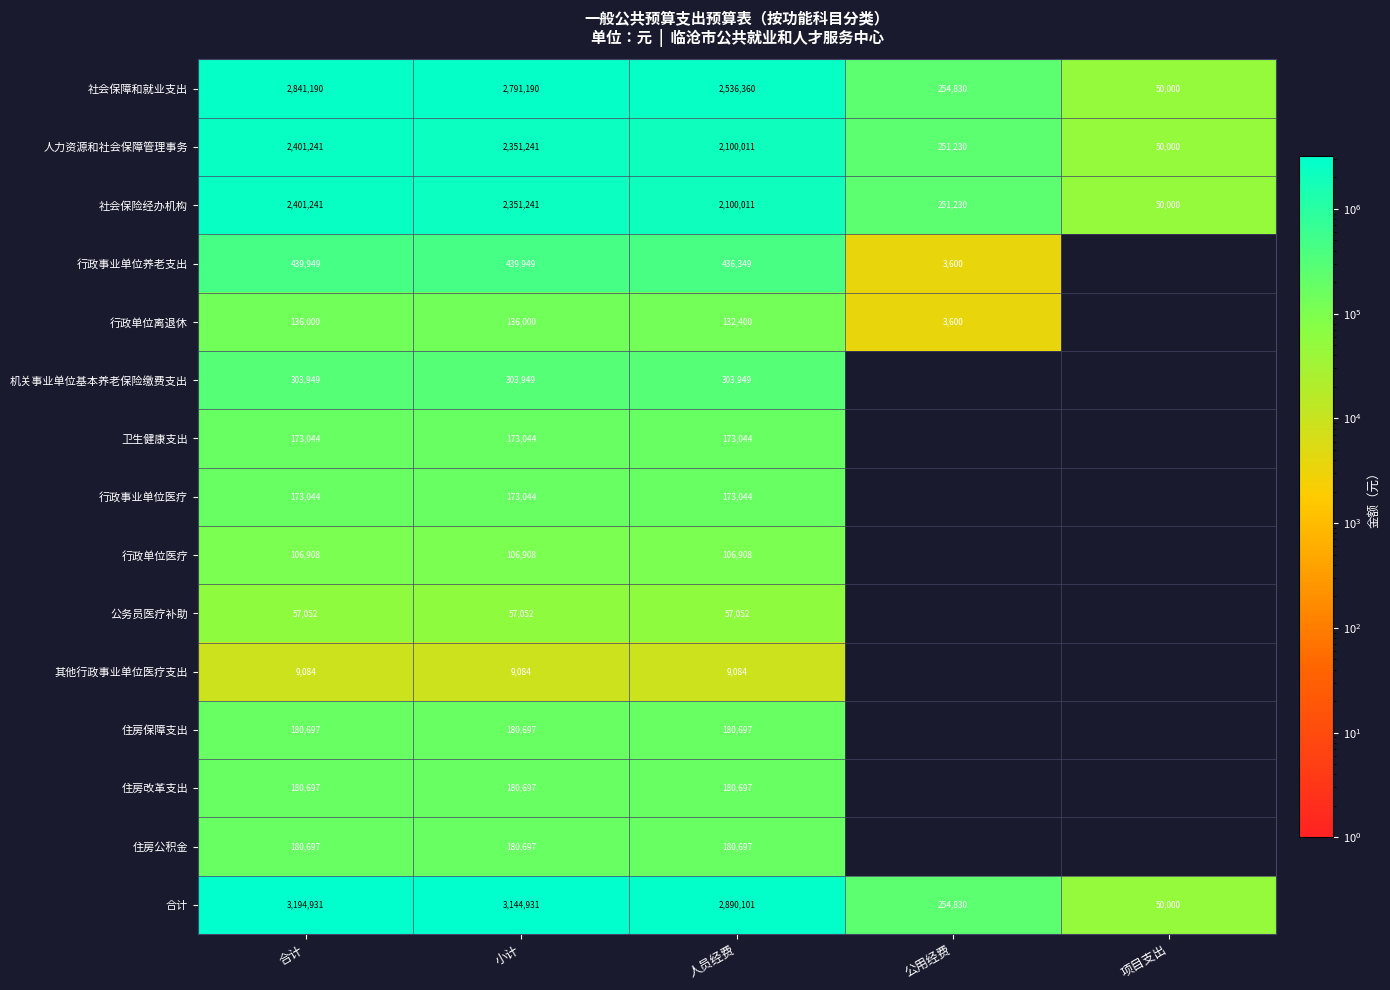

At how many categories does at least one series exceed 643176?

3